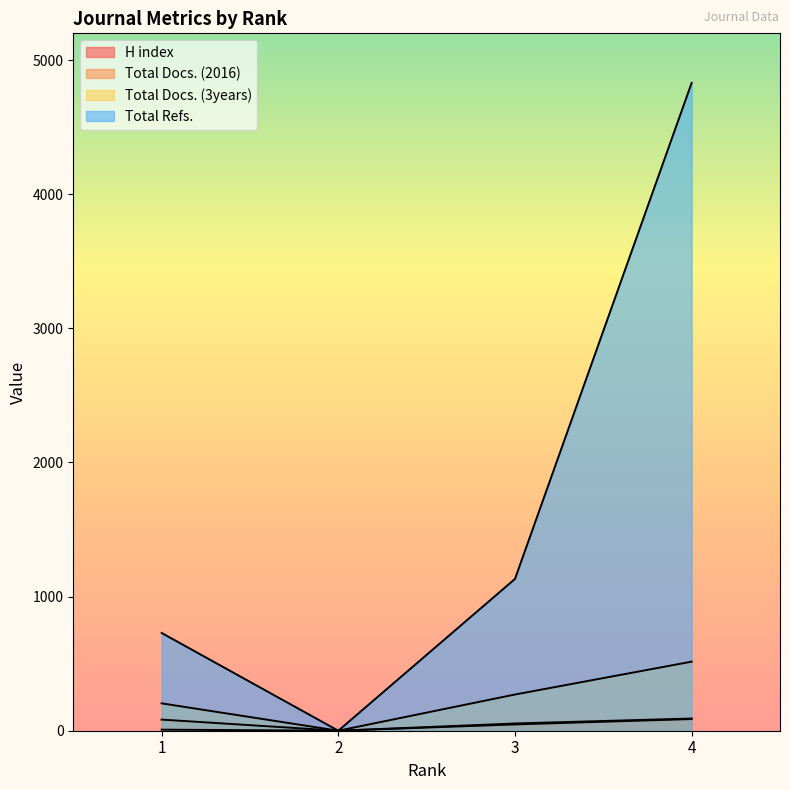

How many lines are shown in the chart?

4